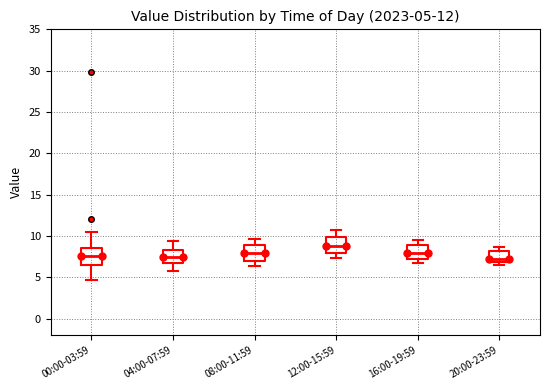

Which box's median line is the highest?

12:00-15:59